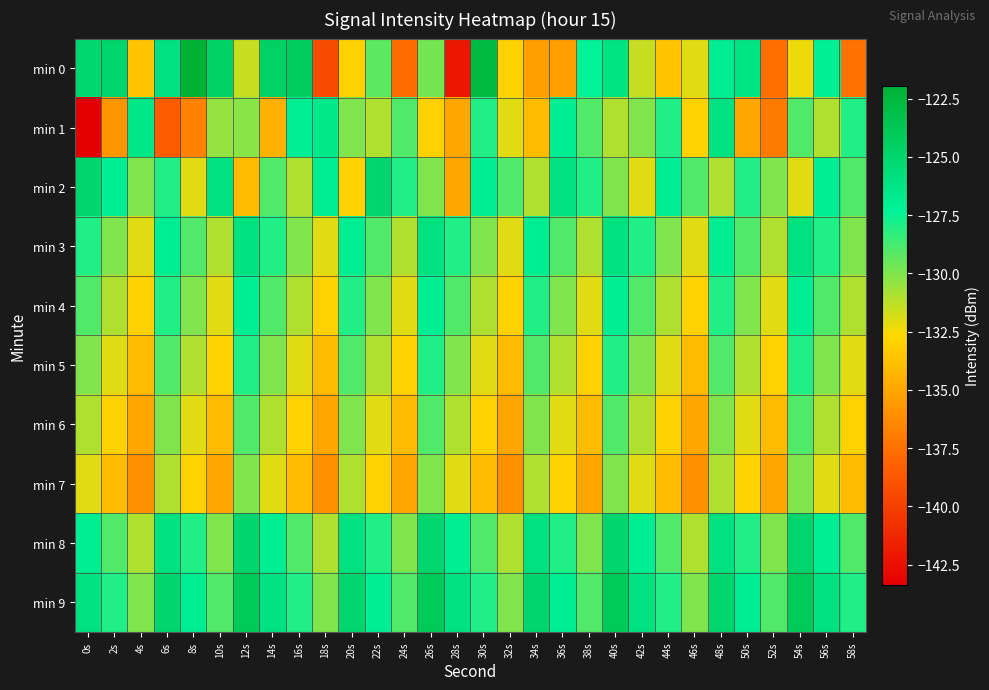

Count the number of categories in the chart.

30